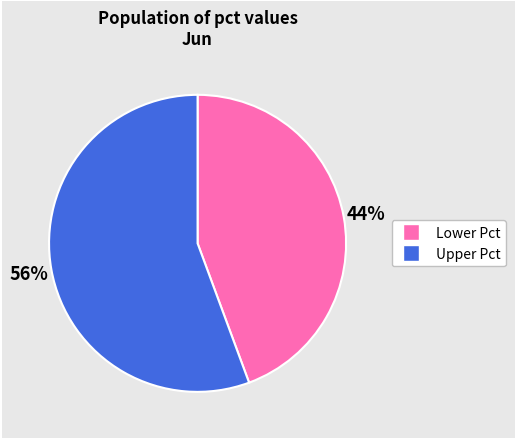

To the nearest percent, what is the average slice percentage?

50%